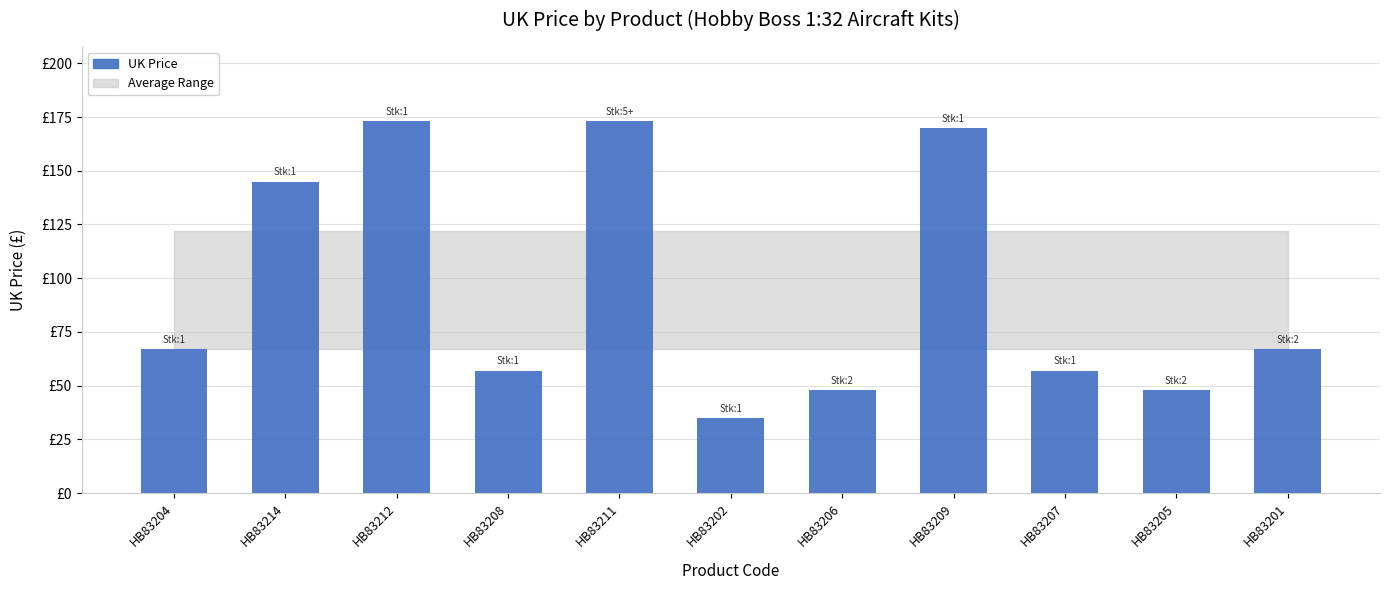

Reading left to right, what are all the values shown in this chart?

67.0	145.0	173.0	57.0	173.0	35.0	48.0	170.0	57.0	48.0	67.0